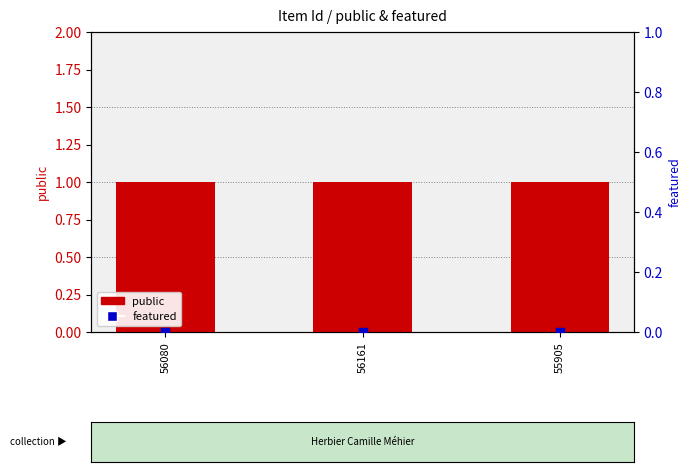

Which series has the largest total across all categories?

public